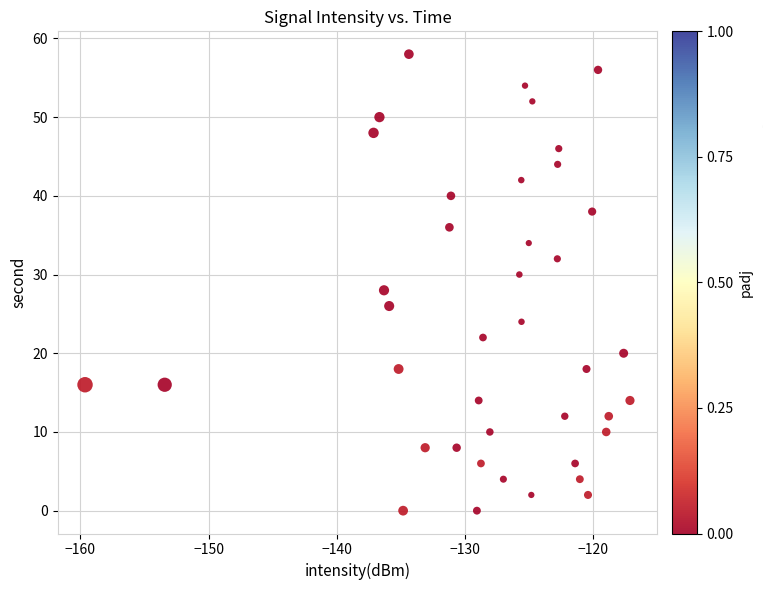

What is the range of Y values (max minus min)?

58